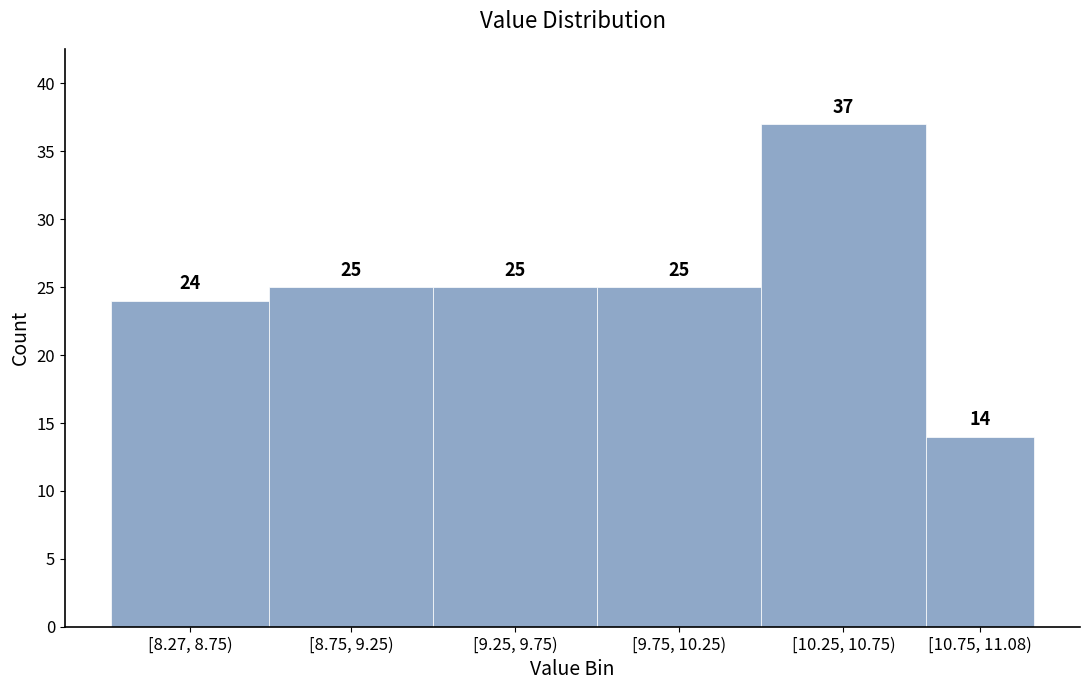

Reading left to right, transcribe all the data shown in this chart.

24	25	25	25	37	14